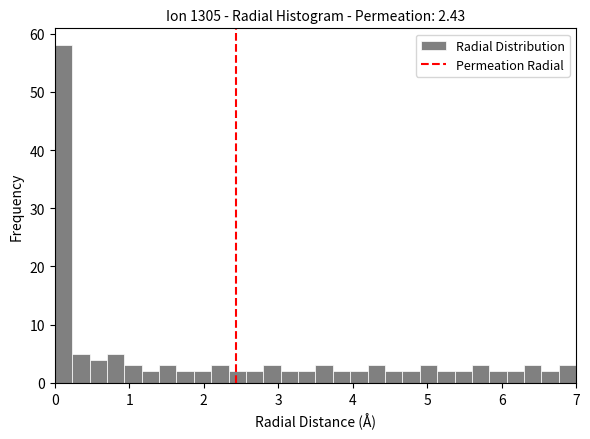

Around what value on the x-axis is the tallest bar? Give the approximate position of its centre, as read against the axis.

0.1